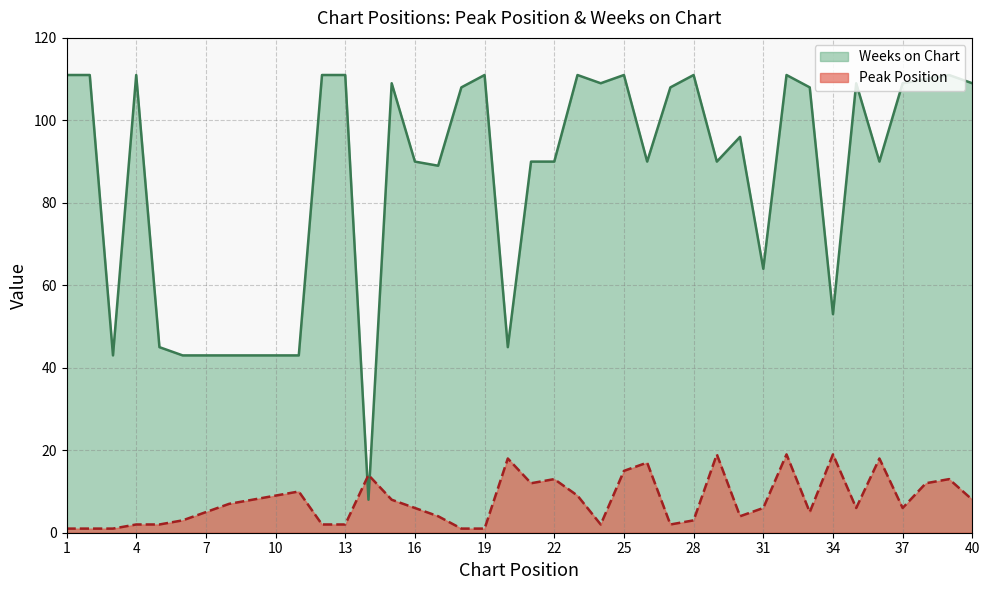

Reading right to left, list all the values displayed in this chart.

Peak Position: 40=8	39=13	38=12	37=6	36=18	35=6	34=19	33=5	32=19	31=6	30=4	29=19	28=3	27=2	26=17	25=15	24=2	23=9	22=13	21=12	20=18	19=1	18=1	17=4	16=6	15=8	14=14	13=2	12=2	11=10	10=9	9=8	8=7	7=5	6=3	5=2	4=2	3=1	2=1	1=1
Weeks on Chart: 40=109	39=111	38=110	37=109	36=90	35=109	34=53	33=108	32=111	31=64	30=96	29=90	28=111	27=108	26=90	25=111	24=109	23=111	22=90	21=90	20=45	19=111	18=108	17=89	16=90	15=109	14=8	13=111	12=111	11=43	10=43	9=43	8=43	7=43	6=43	5=45	4=111	3=43	2=111	1=111